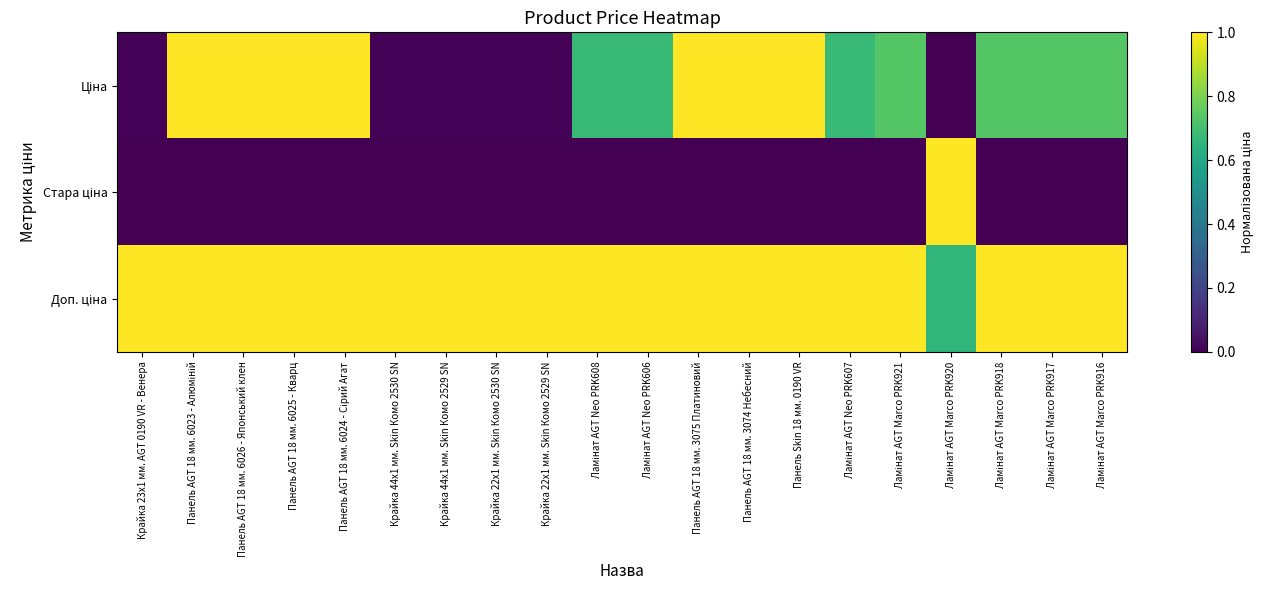

At Крайка 22x1 мм. Skin Комо 2530 SN, list the series in order from largest to smallest.

Доп. ціна, Ціна, Стара ціна